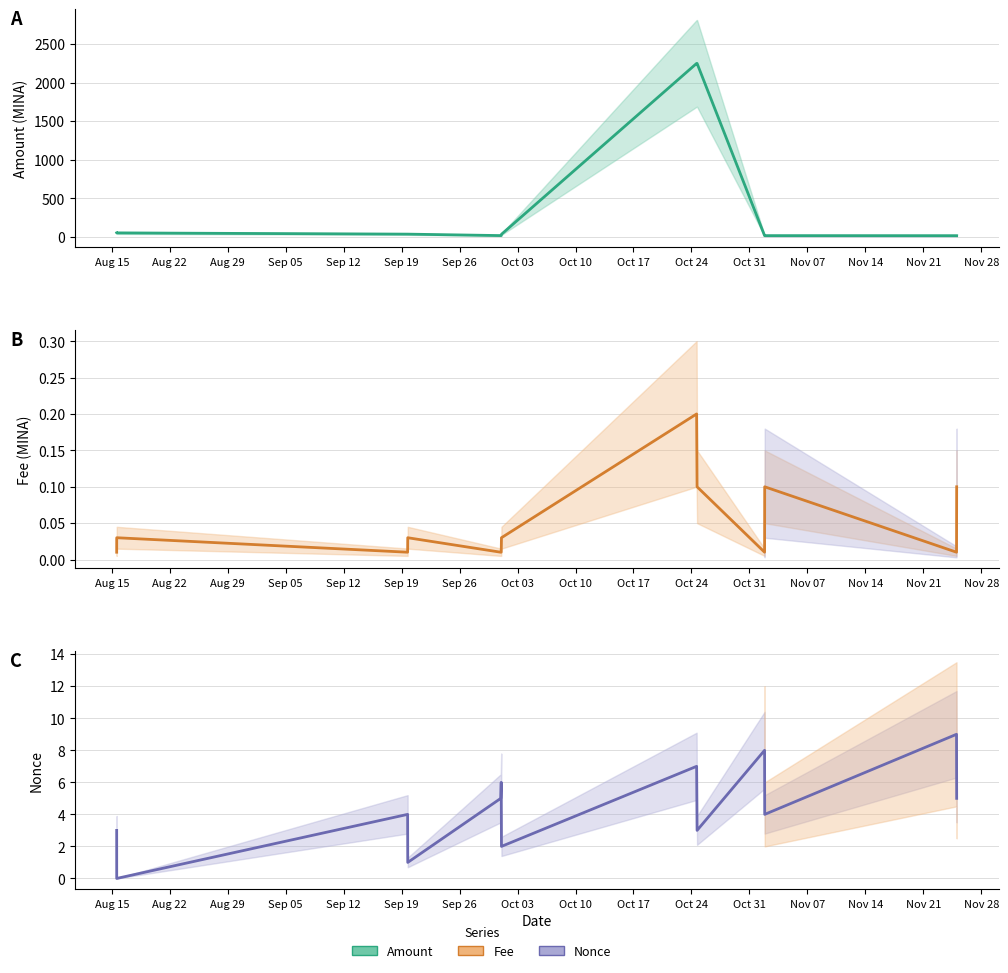

Which series ends up on top after the final intersection of Fee and Nonce?

Nonce